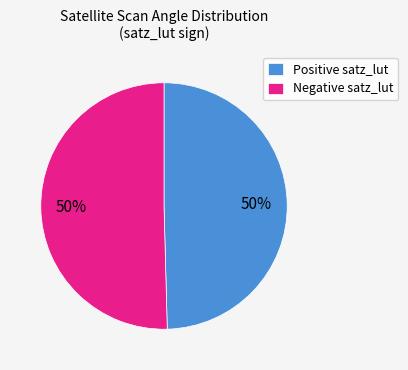

Combined, do Negative satz_lut and Positive satz_lut account for over 50%?

Yes